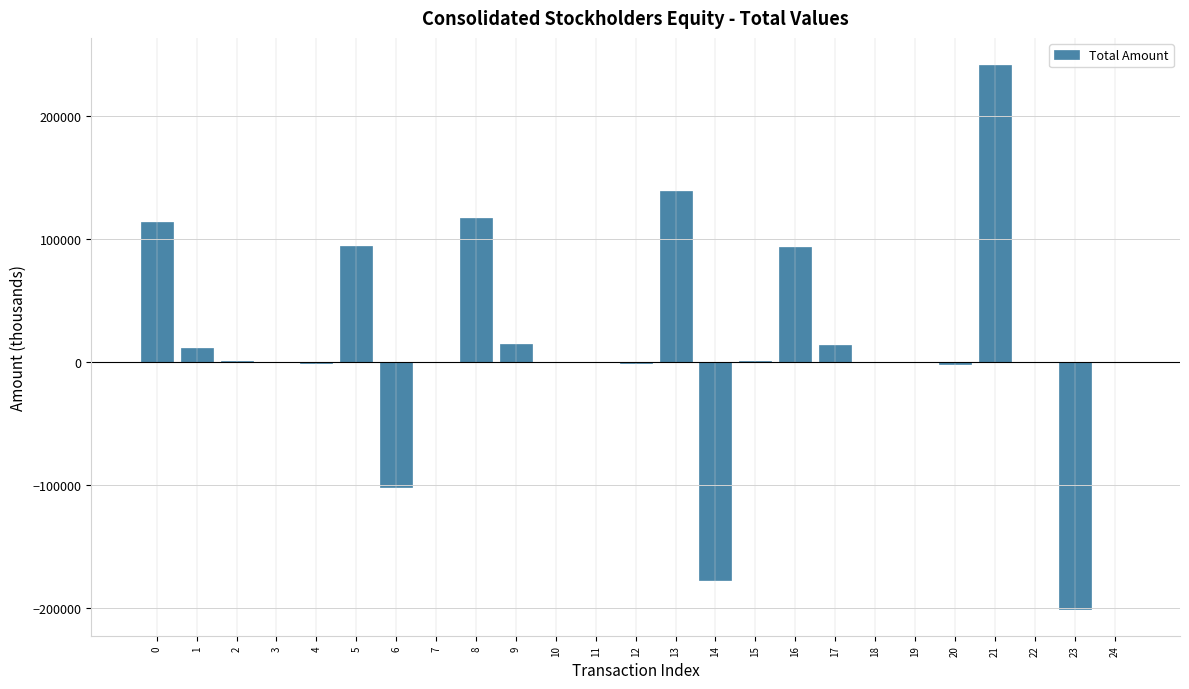

Is it true that the value at 22 is 256145?

False